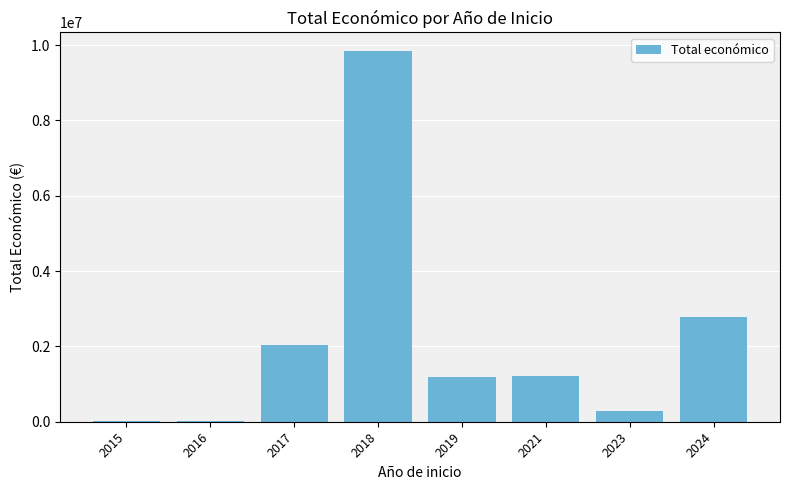

What is the change in value from 2017 to 2023?

-1744972